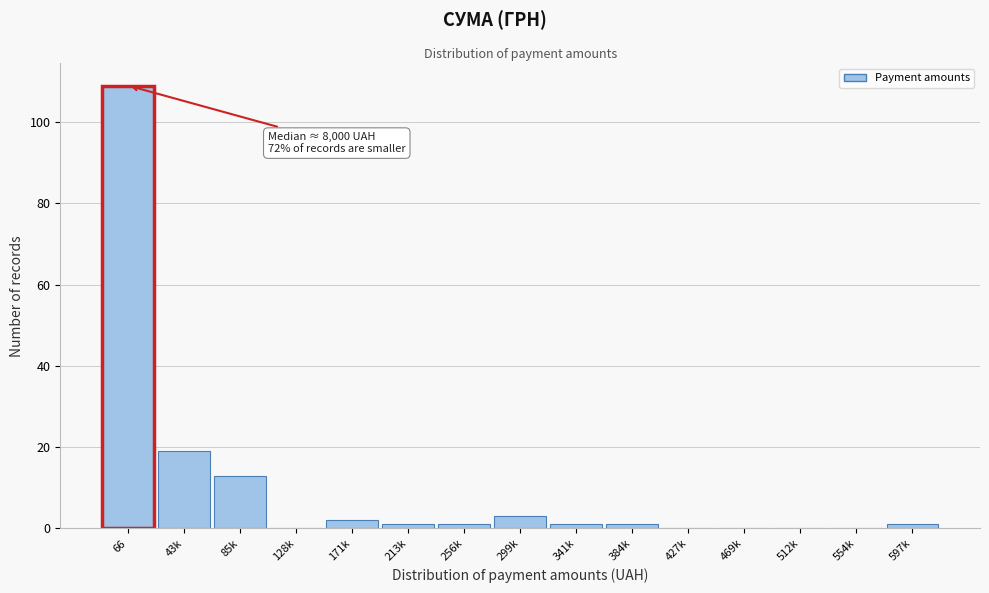

Reading right to left, transcribe all the data shown in this chart.

597k=1	554k=0	512k=0	469k=0	427k=0	384k=1	341k=1	299k=3	256k=1	213k=1	171k=2	128k=0	85k=13	43k=19	66=109